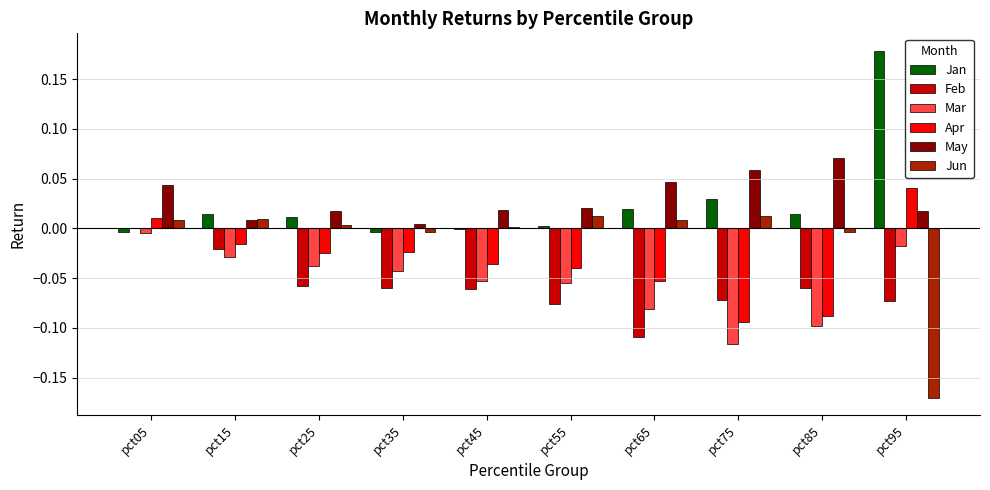

Is the value of Apr at pct05 greater than the value of Feb at pct45?

Yes